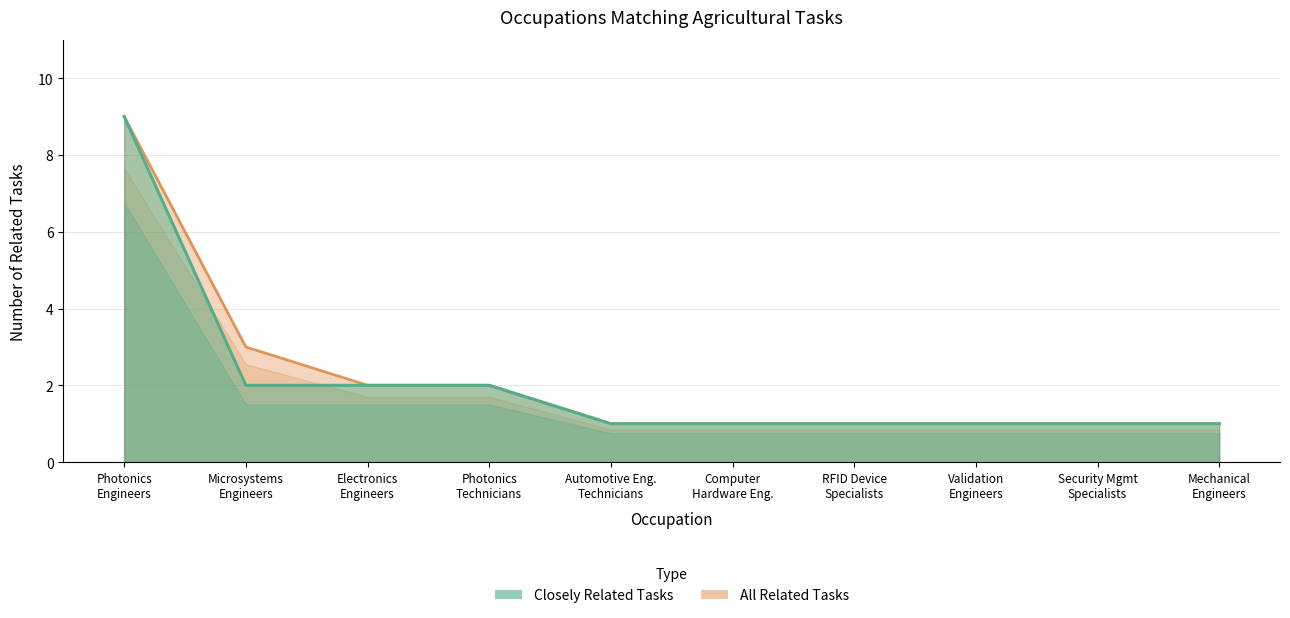

The All Related Tasks series shows 1 at Photonics Technicians. True or false?

False